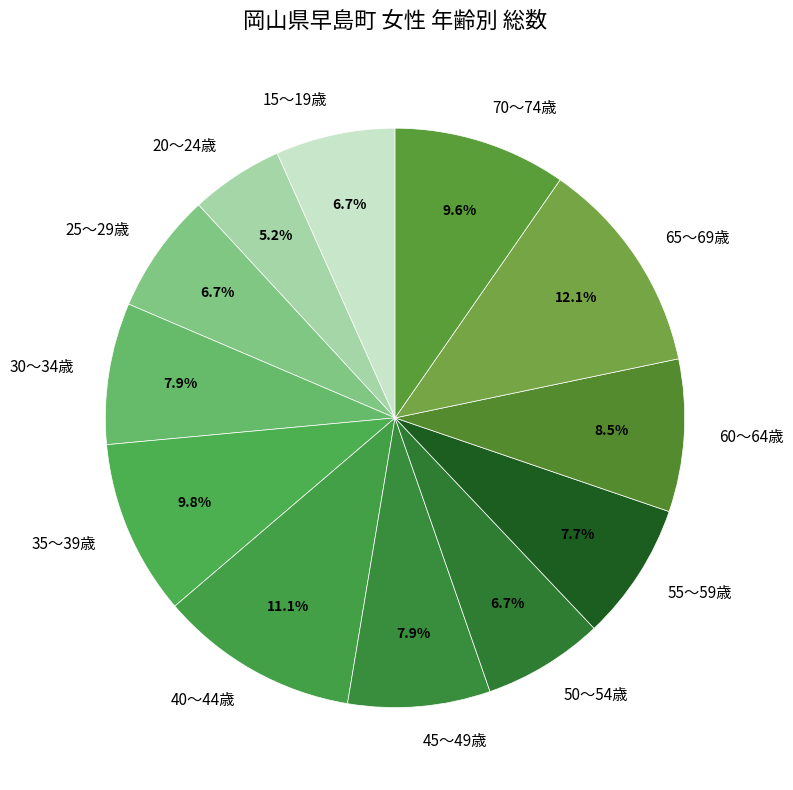

How many segments does this pie chart have?

12